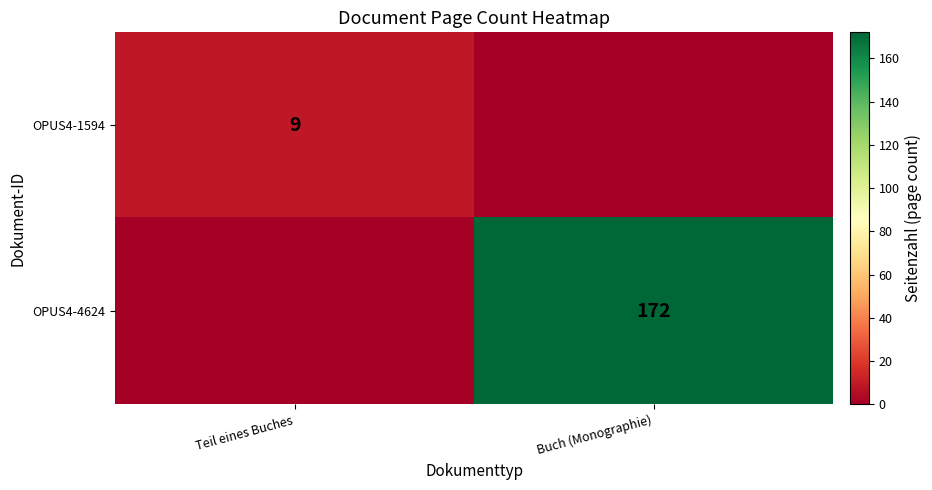

The value of OPUS4-1594 at Teil eines Buches is 15. True or false?

False